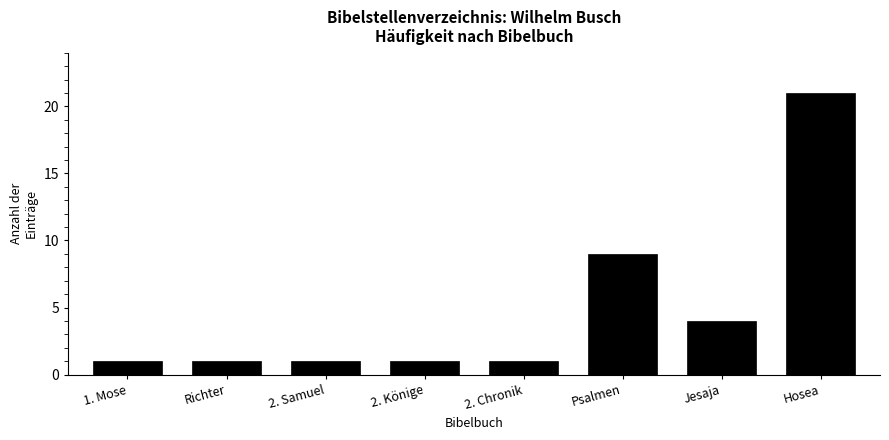

Reading left to right, extract all data points from this chart.

1	1	1	1	1	9	4	21